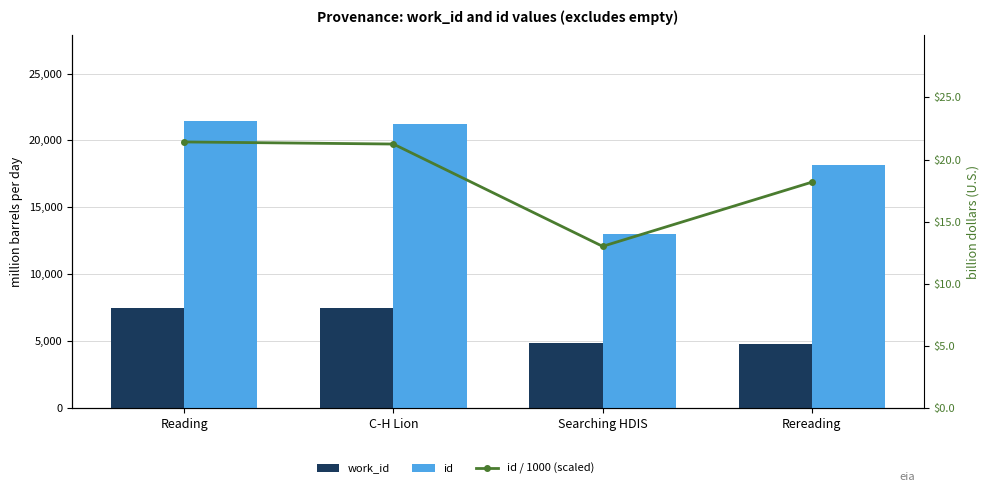

At which label does id first exceed 21251?

Reading